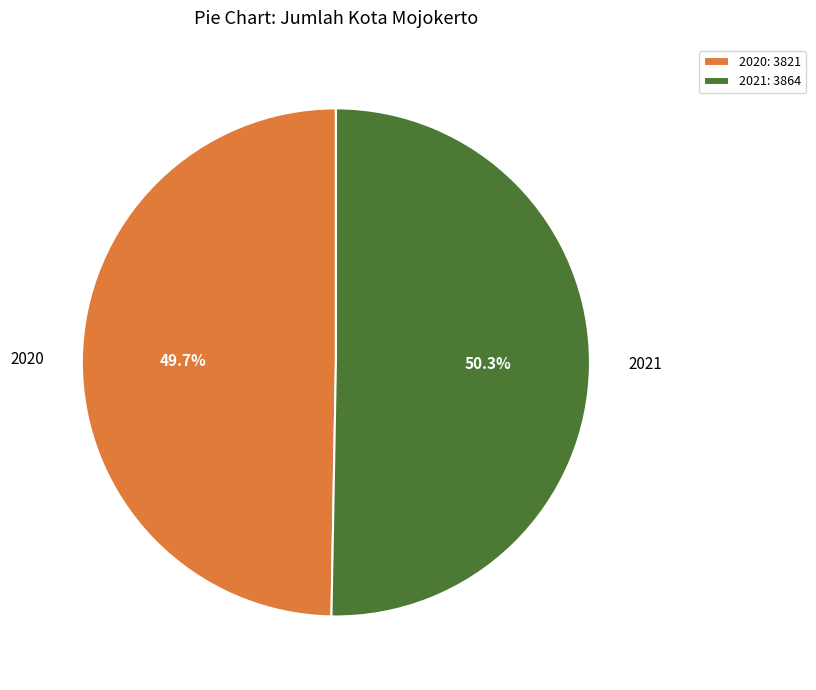

How many slices are in this pie chart?

2